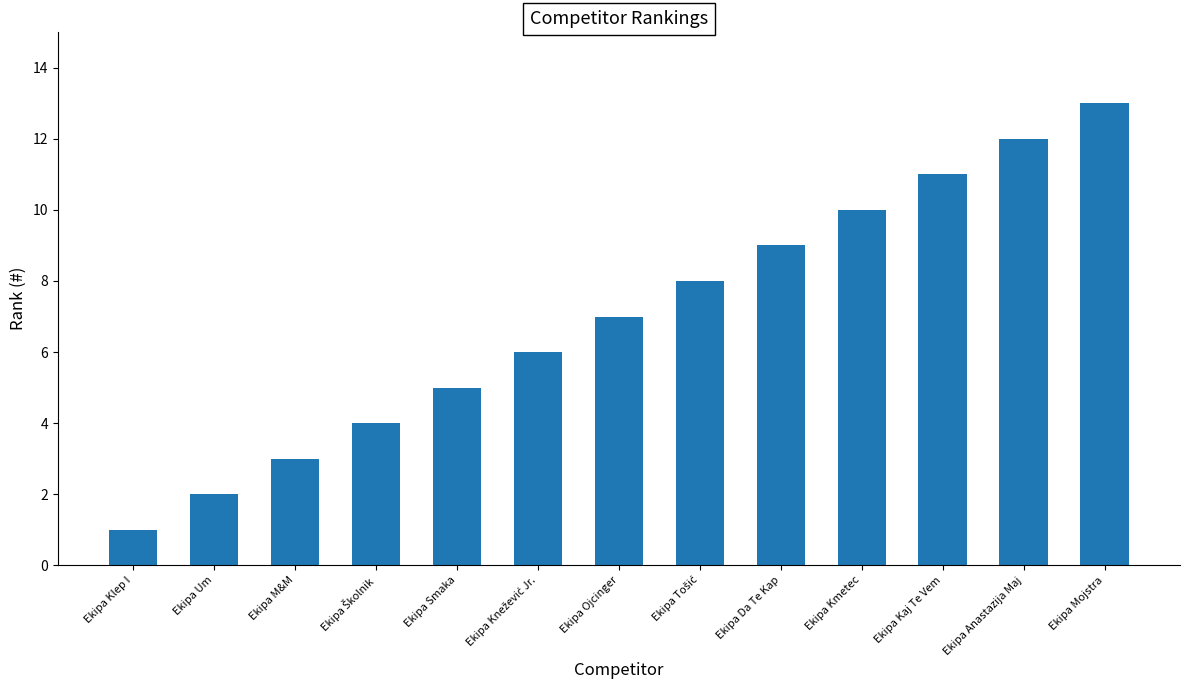

Is it true that the value at Ekipa Kaj Te Vem is 8?

False